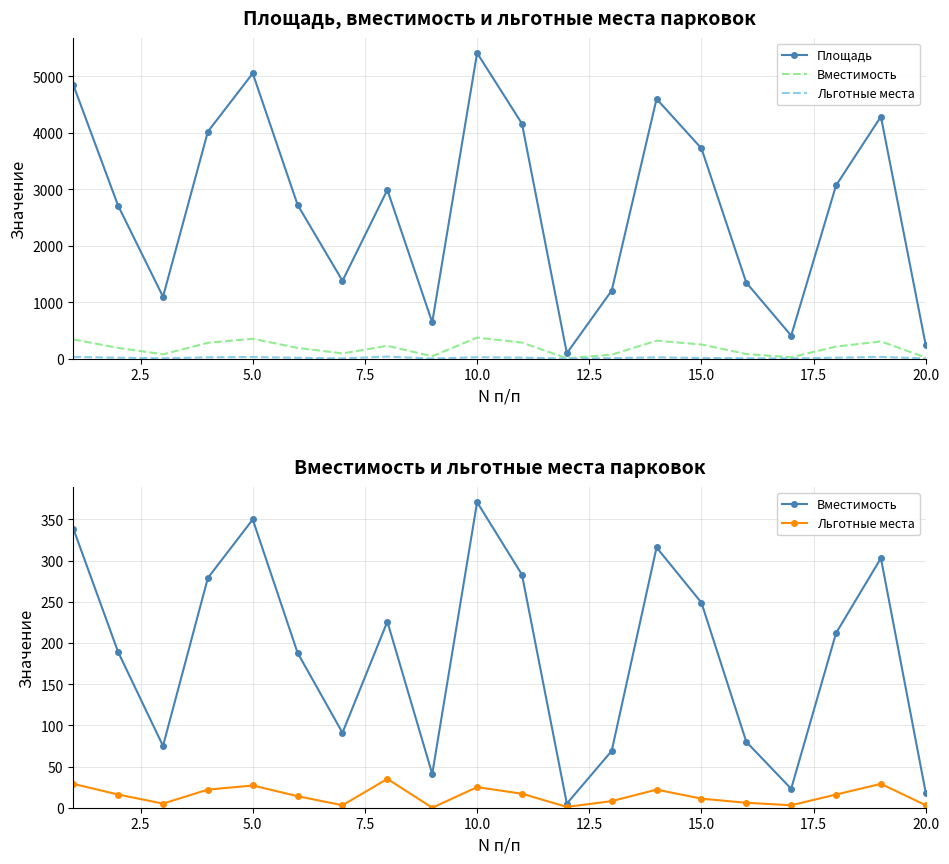

True or false: Вместимость and Льготные места intersect in this chart.

False